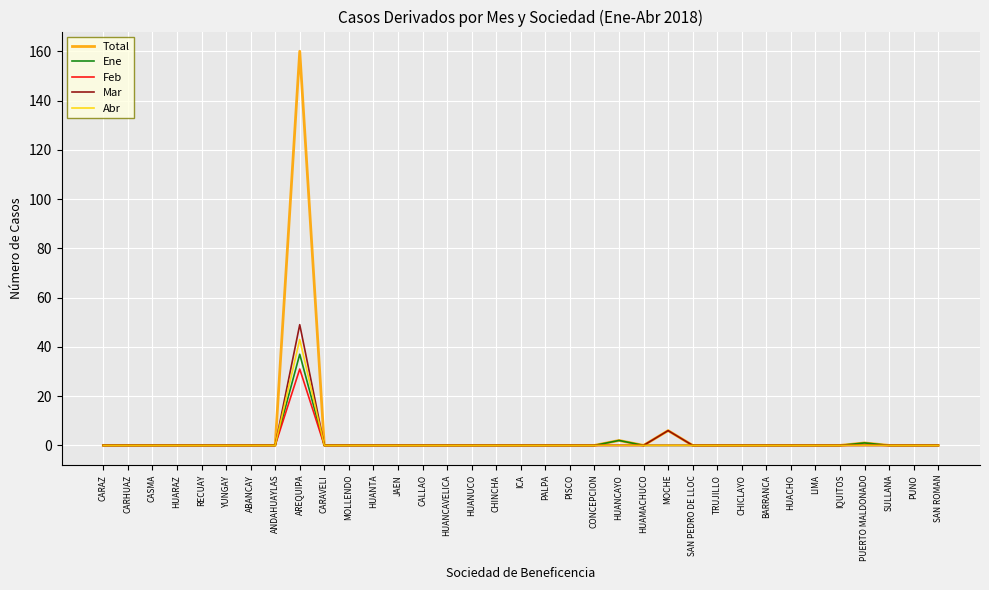

At which label does Feb reach its peak?

AREQUIPA